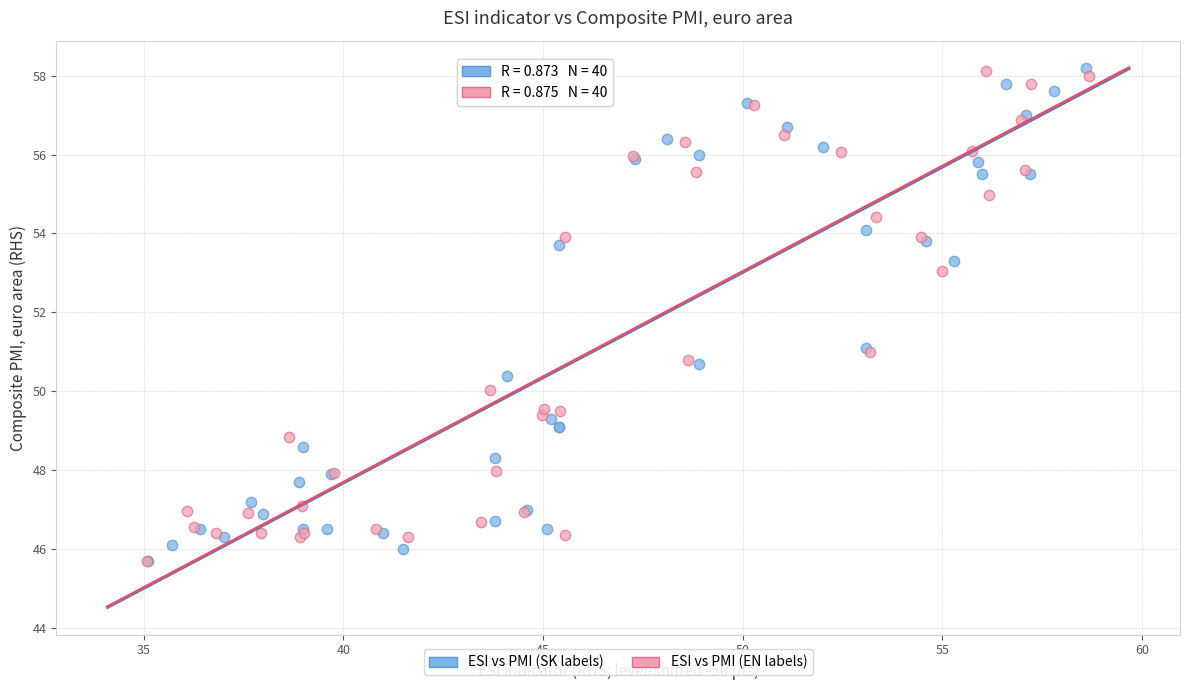

What are all the series names shown in the legend?

ESI vs PMI (SK labels), ESI vs PMI (EN labels)